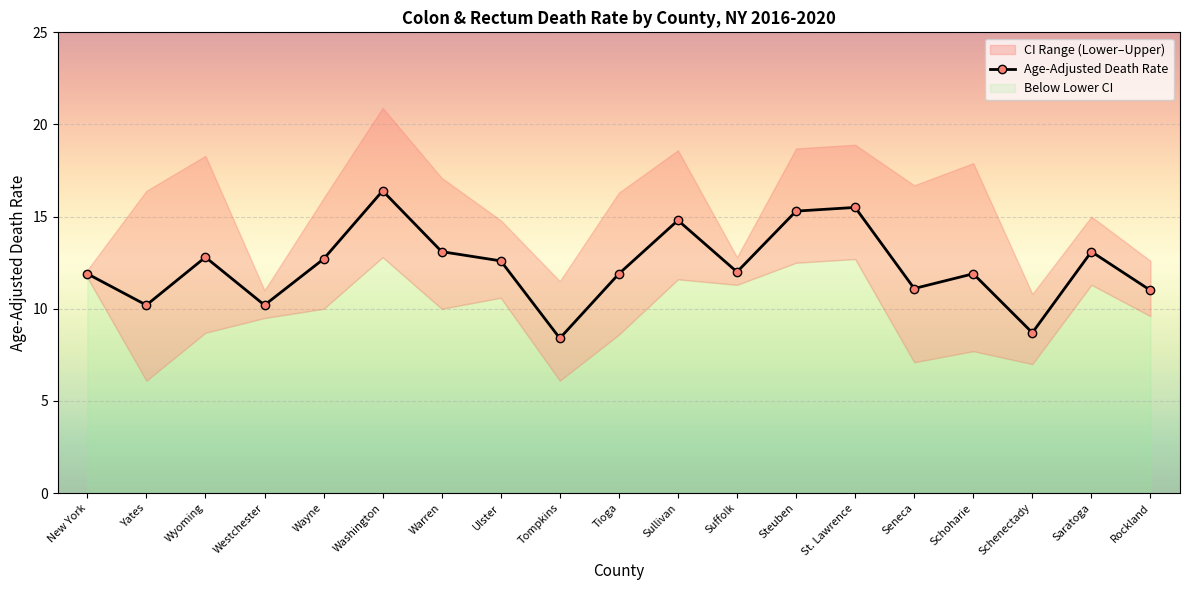

Where is the first local minimum?

Yates